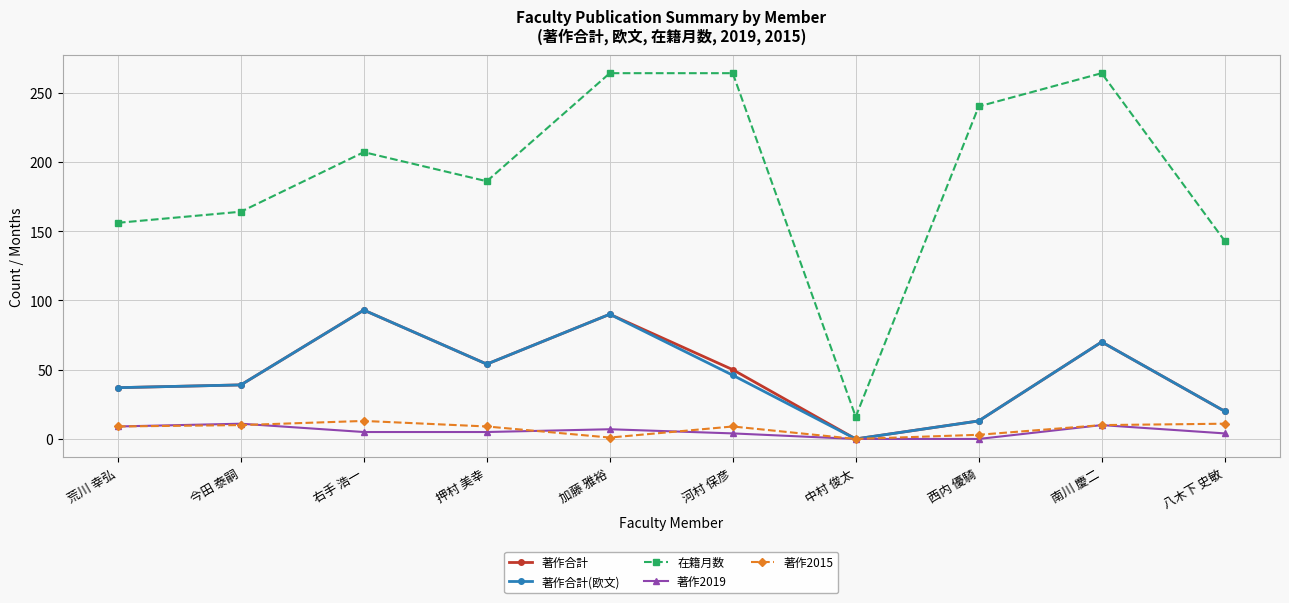

What is the label of the 4th point from the right?

中村 俊太